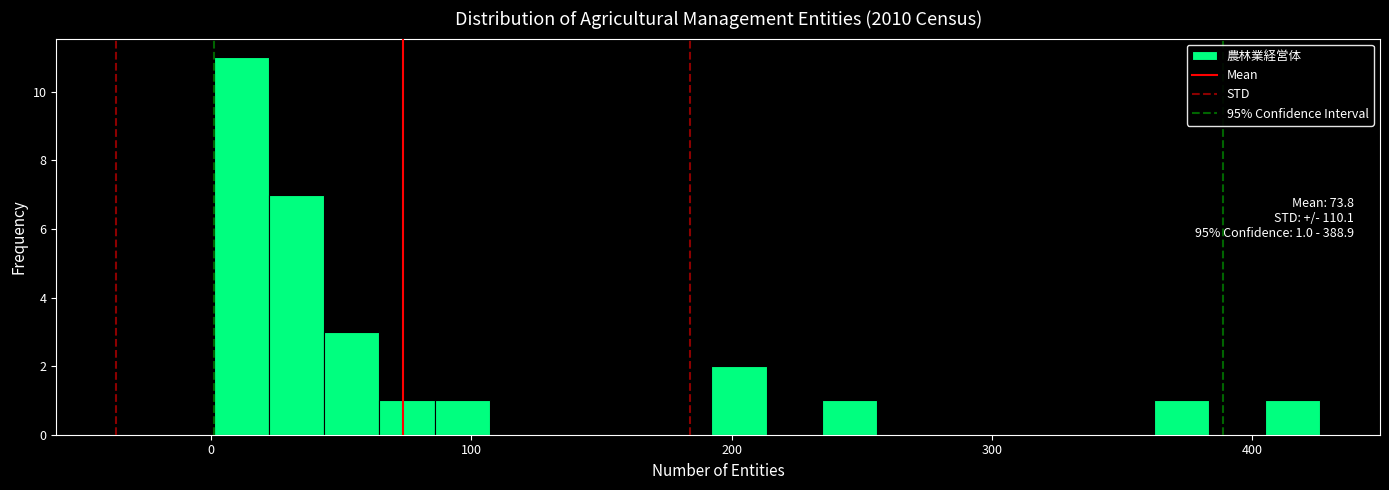

Around what value on the x-axis is the tallest bar? Give the approximate position of its centre, as read against the axis.

10